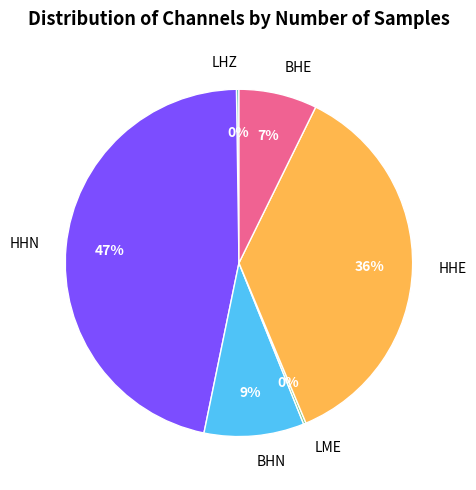

To the nearest percent, what percentage of the pie is HHN?

47%